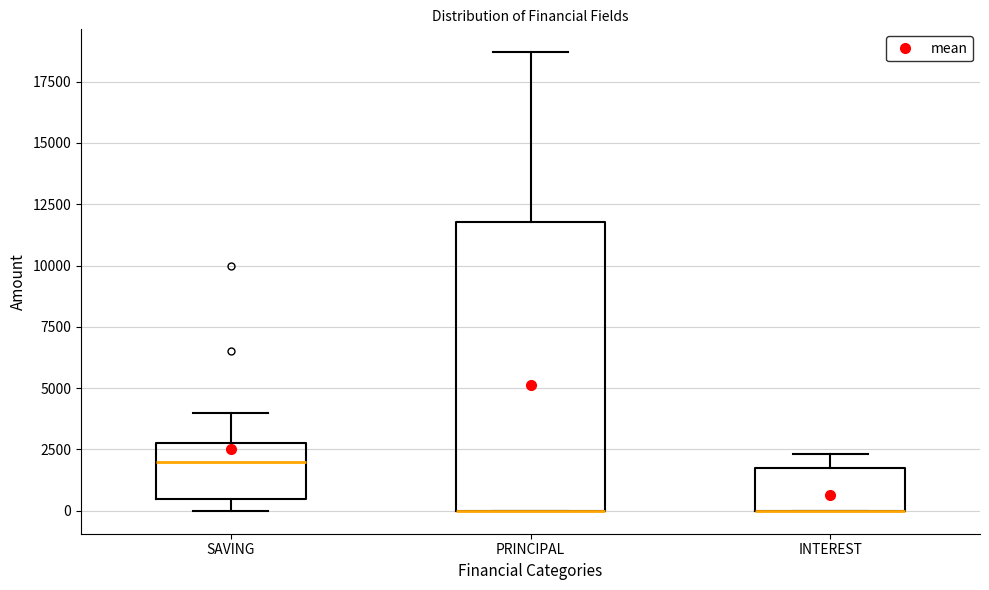

Reading left to right, transcribe this box plot: for each box, give where its median line is, the range the box spans, and where its two whiskers end, as read against the y-axis. The values are not printed on the chart, so give them approximately, as read against the axis.

SAVING: median 2000, box 500 to 3000, whiskers 0 to 4000
PRINCIPAL: median 0 (drawn on the box's lower edge), box 0 to 12000, whiskers 0 to 18500
INTEREST: median 0 (drawn on the box's lower edge), box 0 to 1500, whiskers 0 to 2500